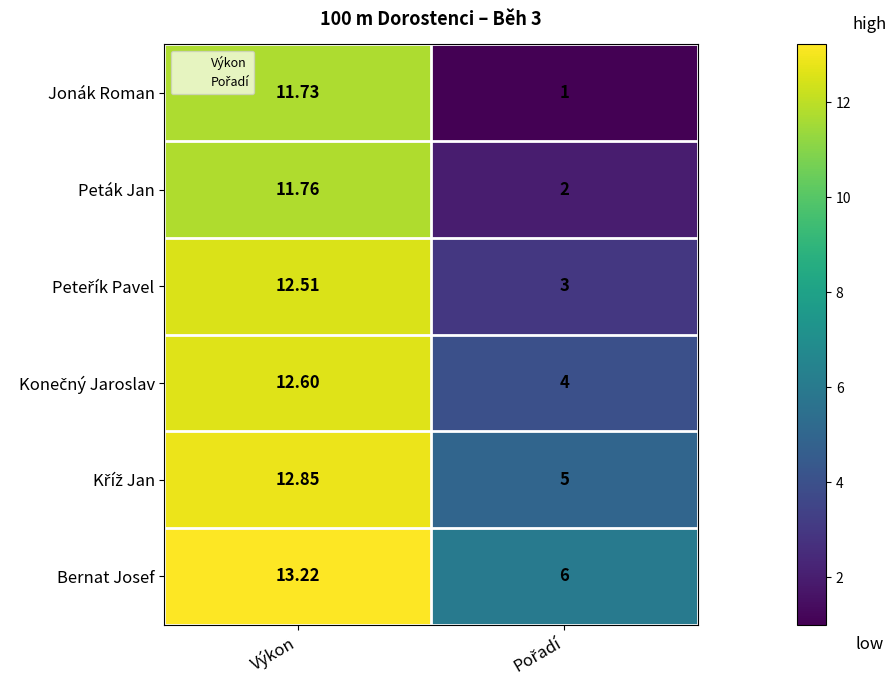

At which category is the sum across all series the highest?

Výkon